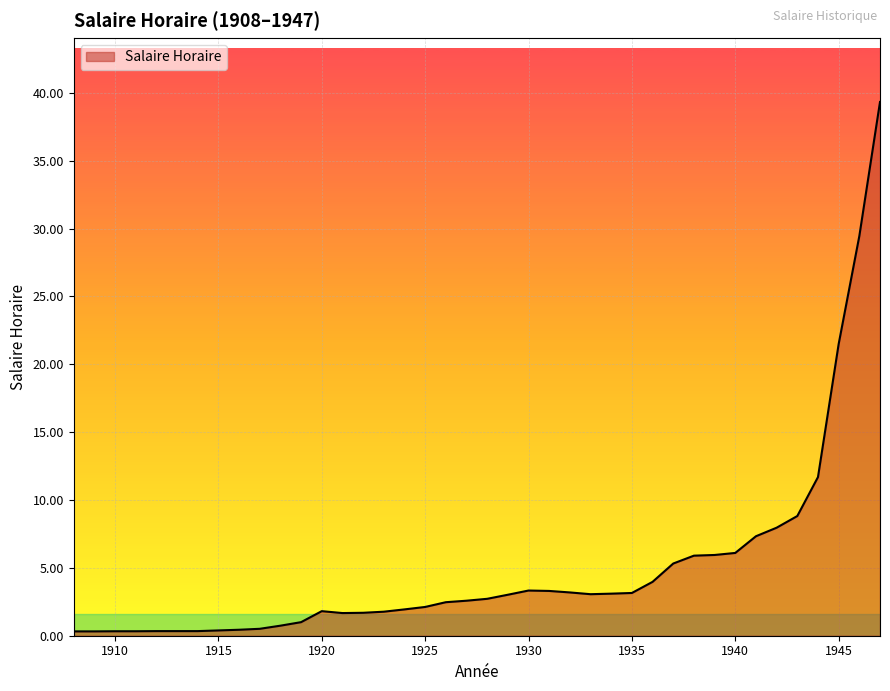

What is the greatest value displayed?

39.3